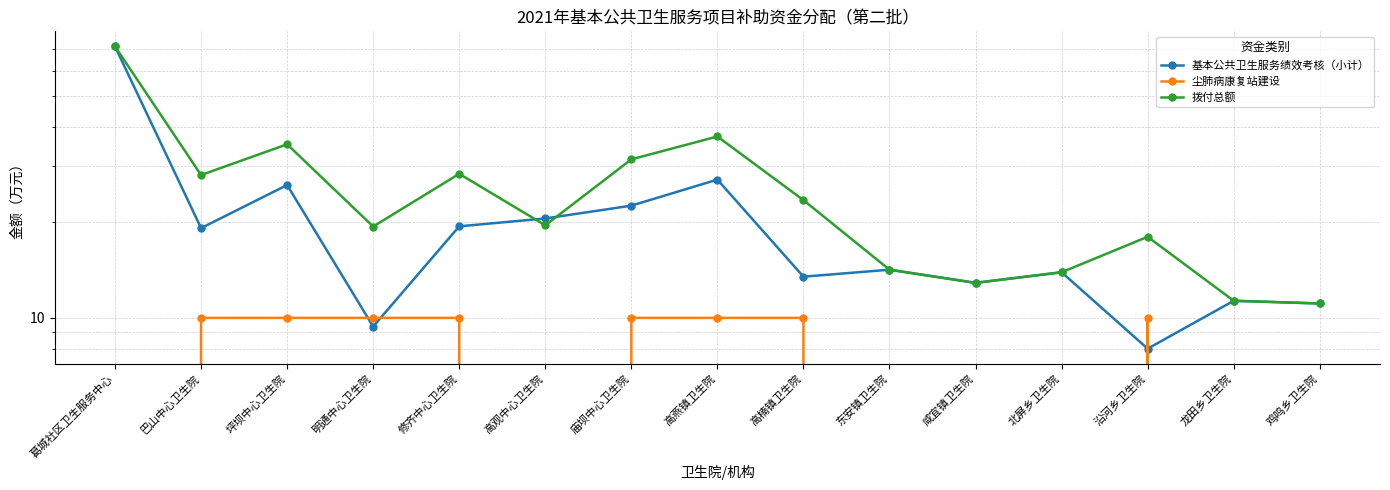

Between which two adjacent categories do 尘肺病康复站建设 and 基本公共卫生服务绩效考核（小计） first intersect?

坪坝中心卫生院 and 明通中心卫生院